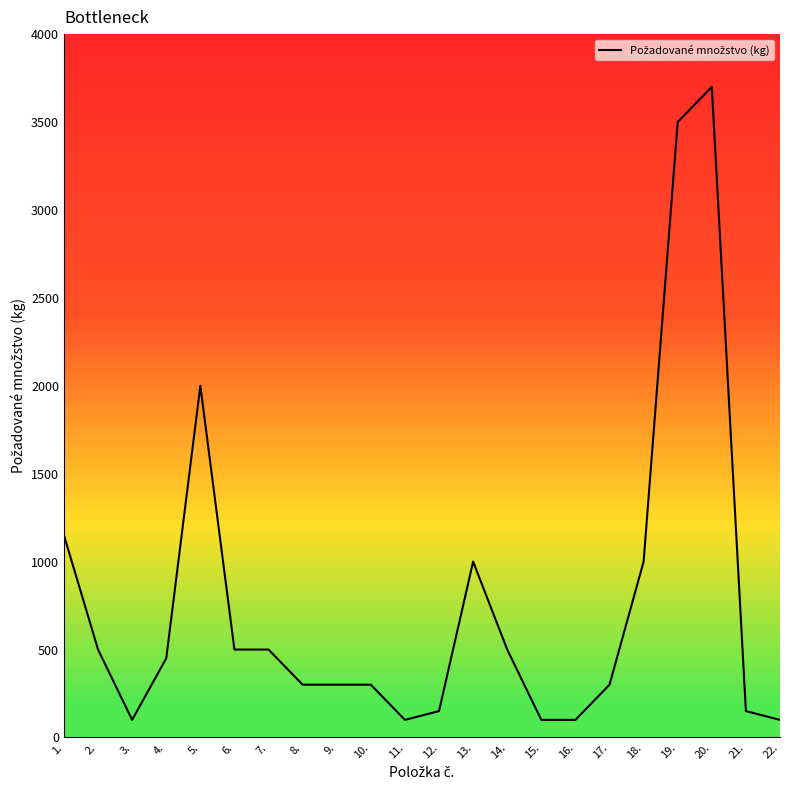

The value at 19. is 831. True or false?

False